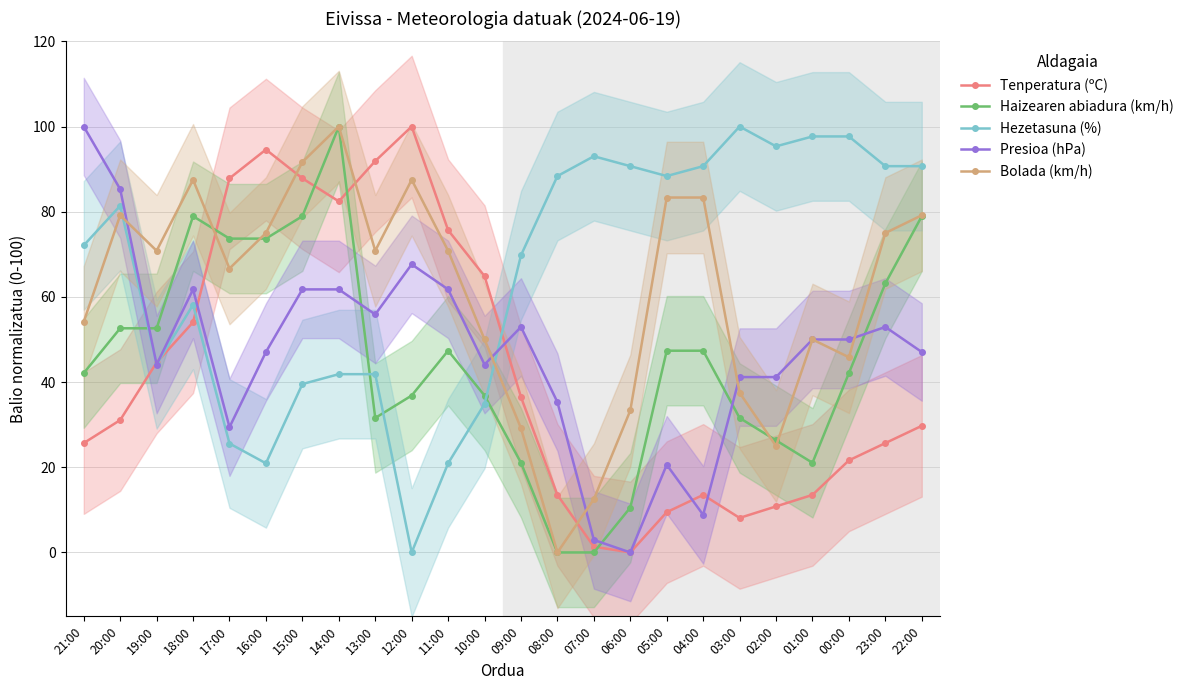

At 21:00, list the series in order from largest to smallest.

Presioa (hPa), Hezetasuna (%), Bolada (km/h), Haizearen abiadura (km/h), Tenperatura (ºC)